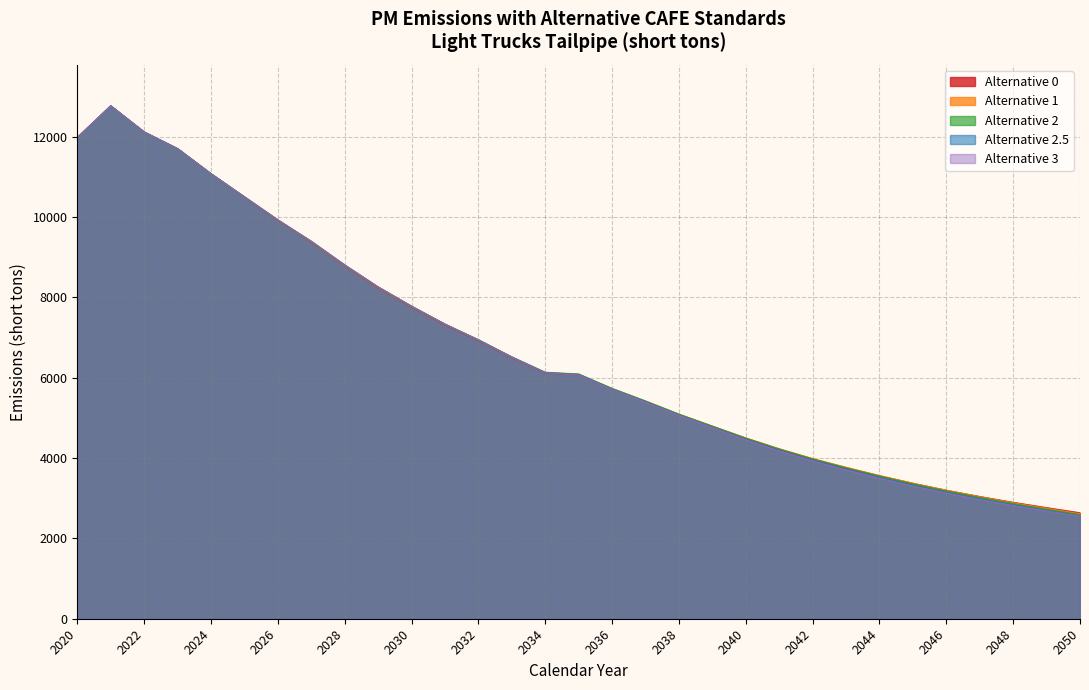

The Alternative 2.5 series shows 17061.4 at 2024. True or false?

False